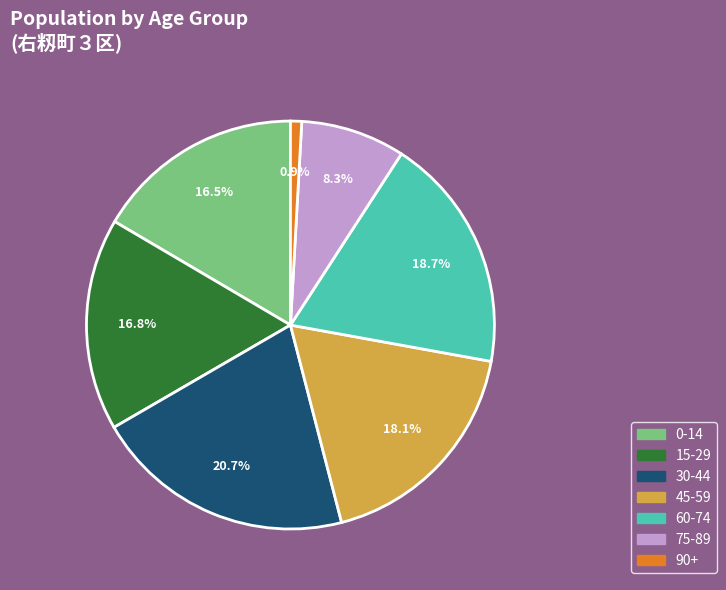

Is there any slice that represents more than half of the pie?

No